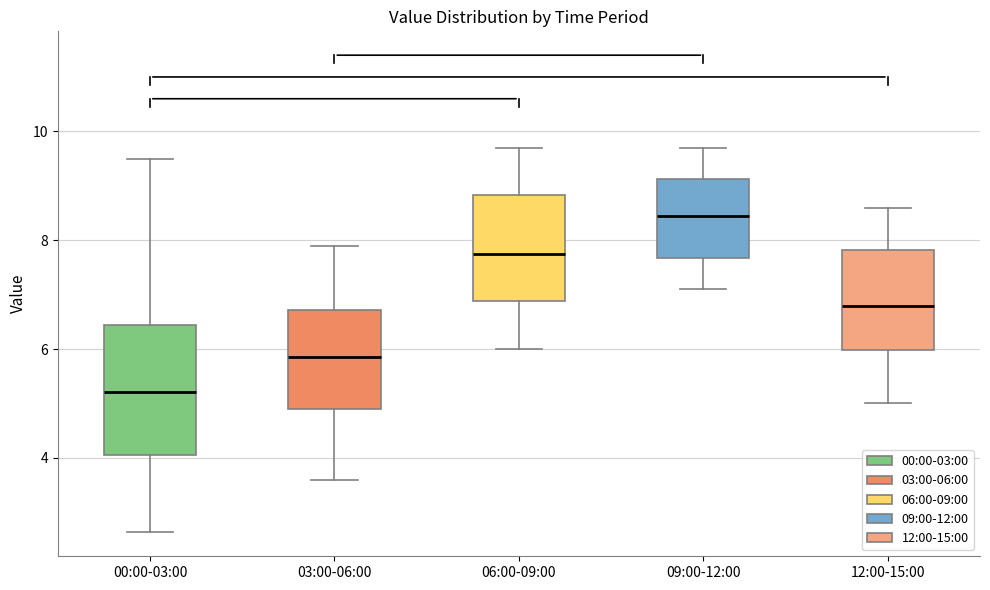

Which box is the tallest, from its lower edge to its upper edge?

00:00-03:00